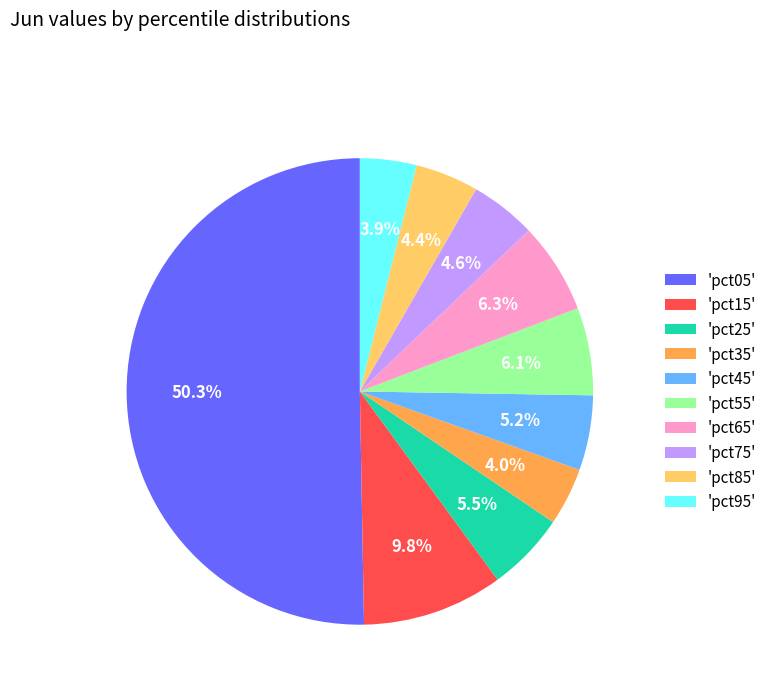

What is the majority slice?

'pct05'